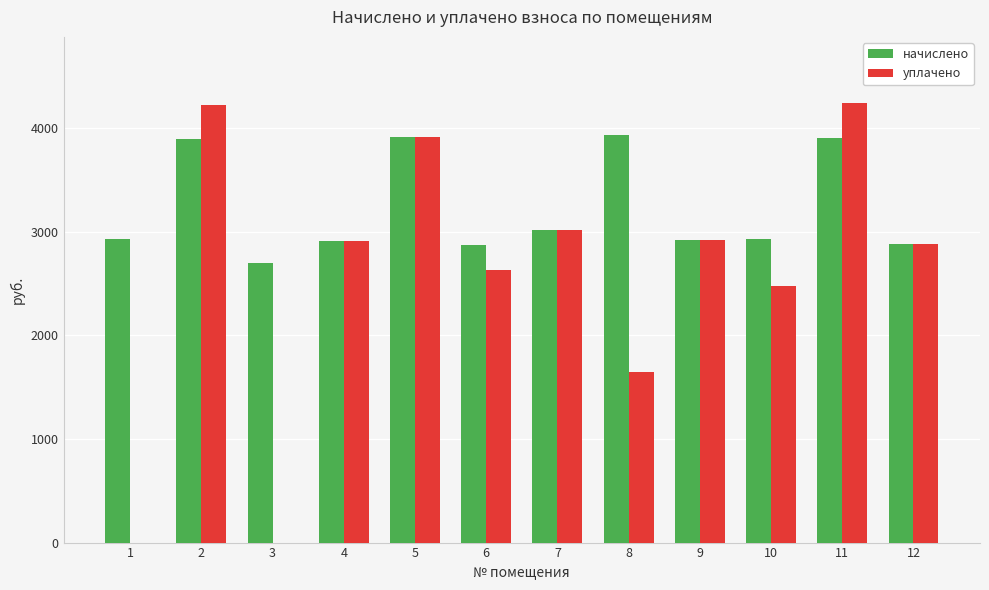

Is the value of начислено at 3 greater than the value of уплачено at 11?

No